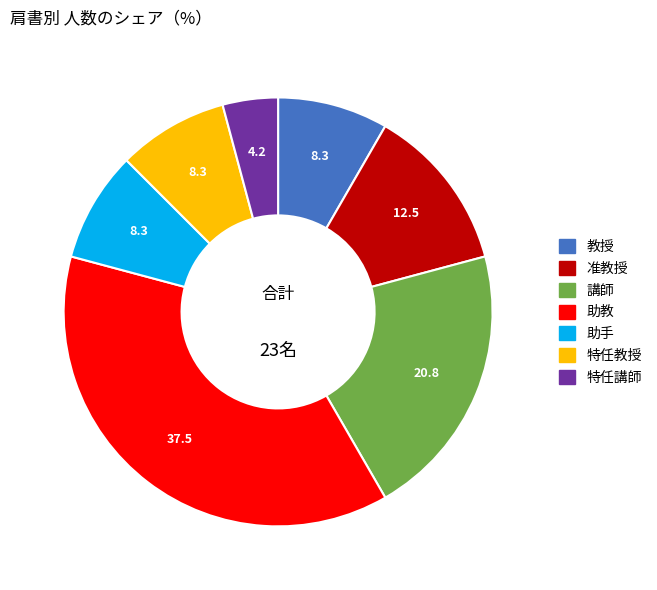

Do 特任講師 and 講師 together represent more than half of the pie?

No